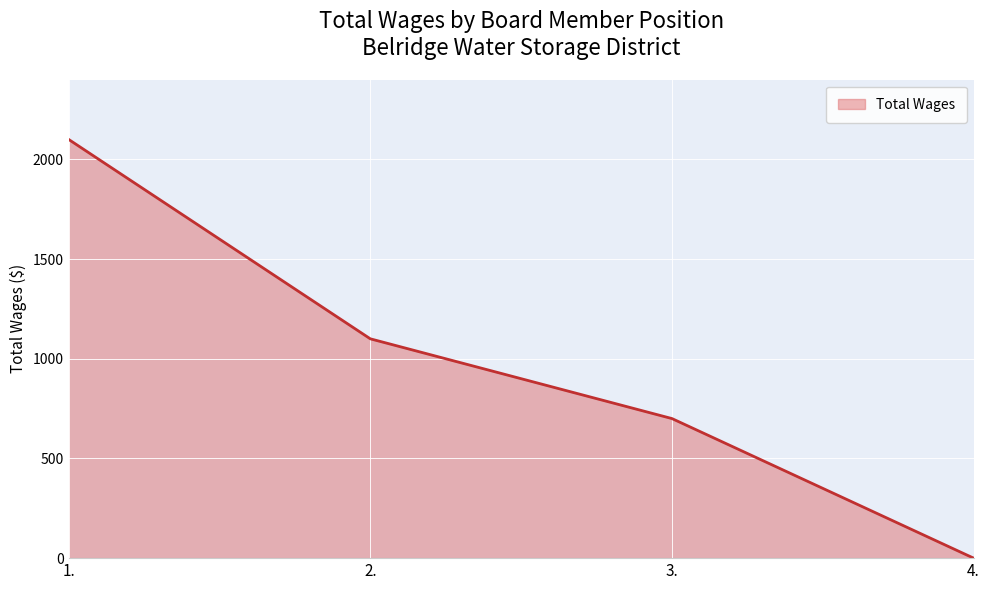

What is the difference between the maximum and minimum values?

2100